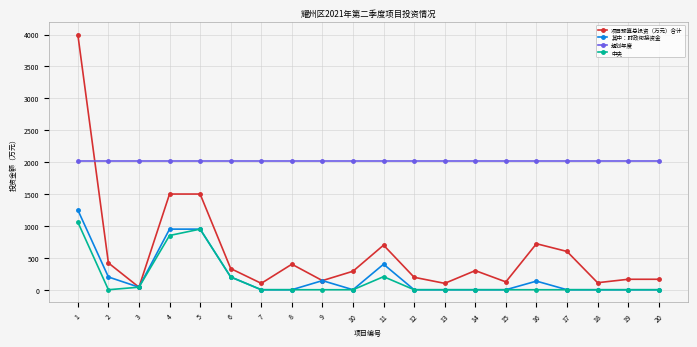

How many lines are shown in the chart?

4